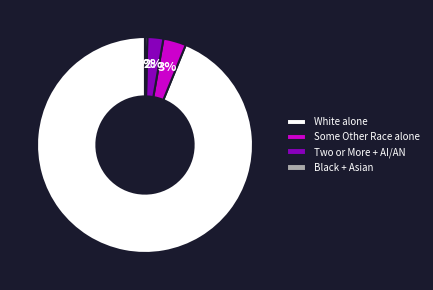

Which category accounts for the majority?

White alone